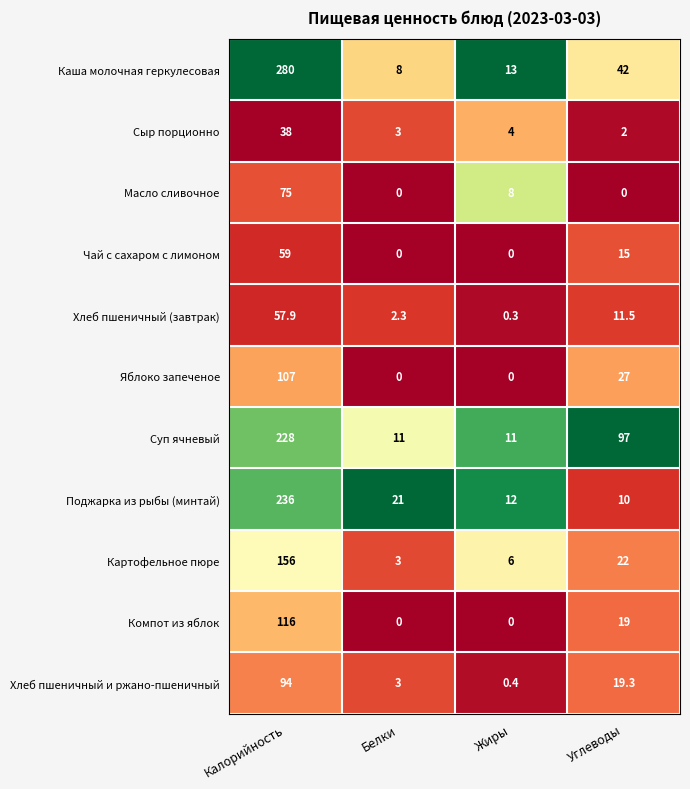

Which series has the largest total across all categories?

Суп ячневый